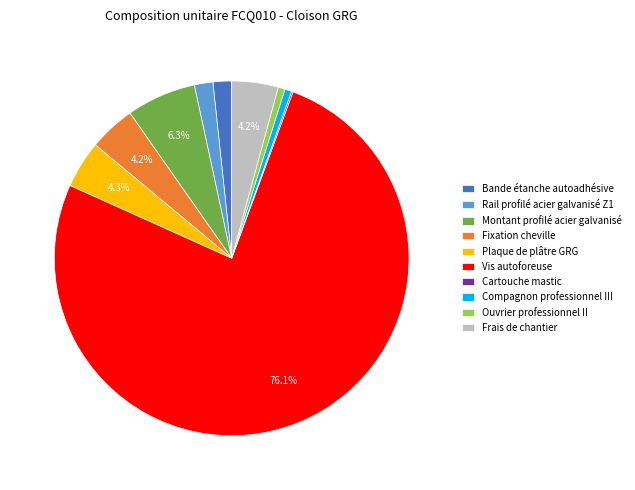

Is the sum of Fixation cheville and Frais de chantier greater than half?

No